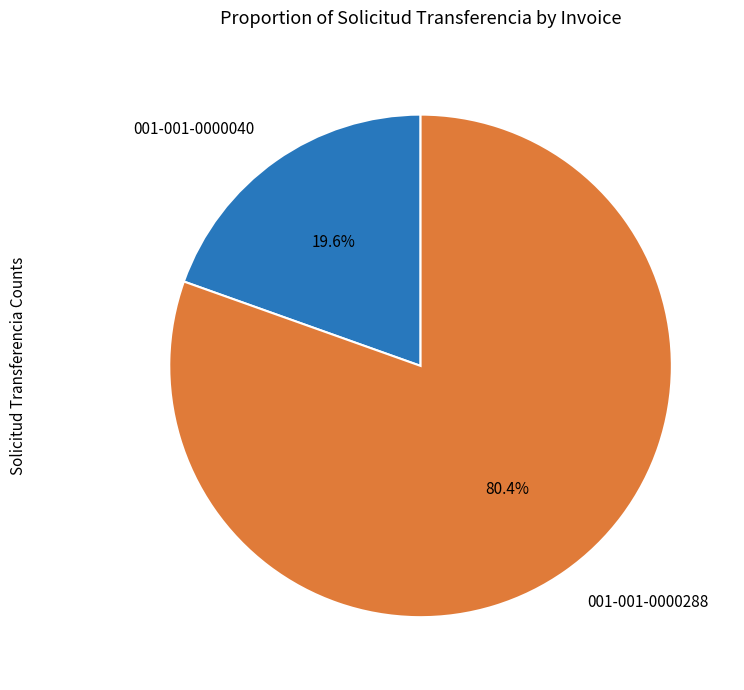

Do 001-001-0000288 and 001-001-0000040 together represent more than half of the pie?

Yes